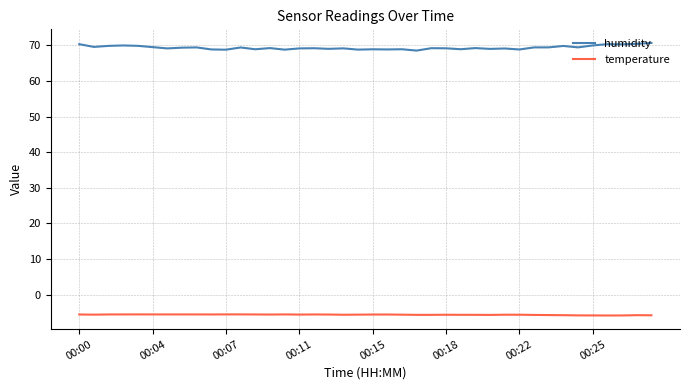

What is the minimum value for humidity?

68.6